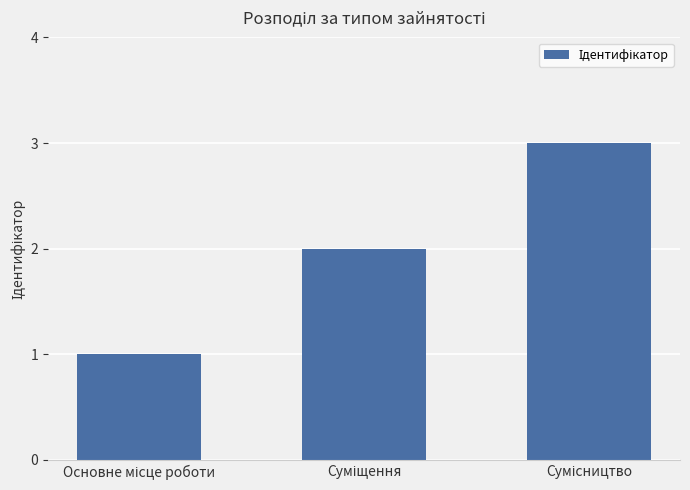

What is the greatest value displayed?

3